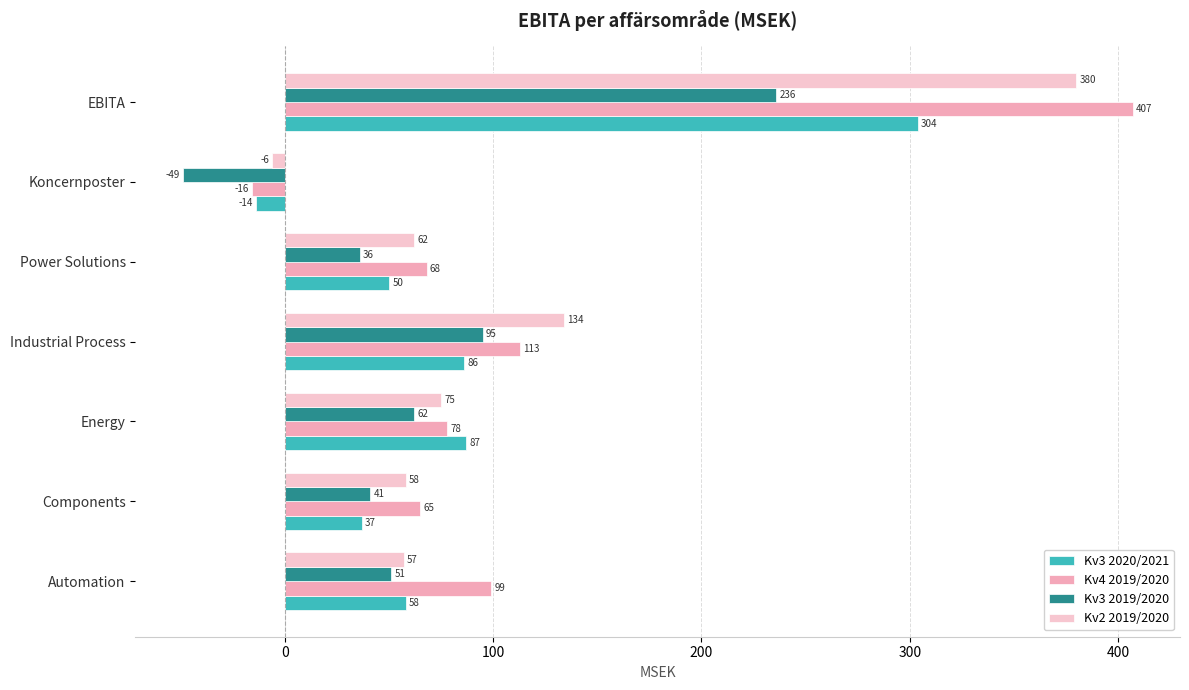

How many values in Kv3 2020/2021 are above zero?

6